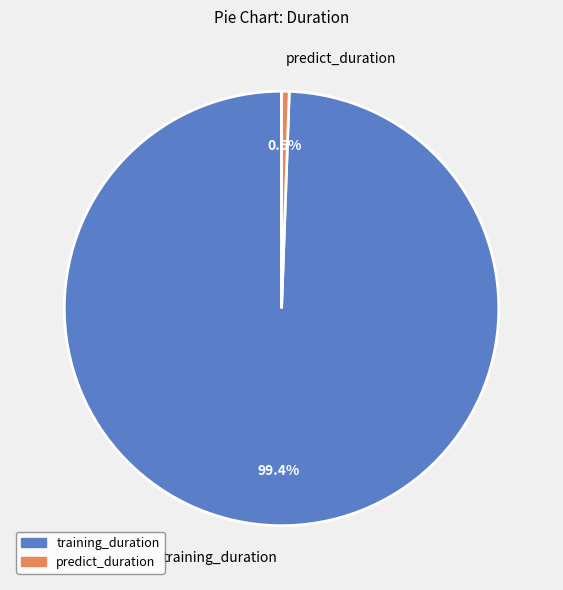

How many segments does this pie chart have?

2